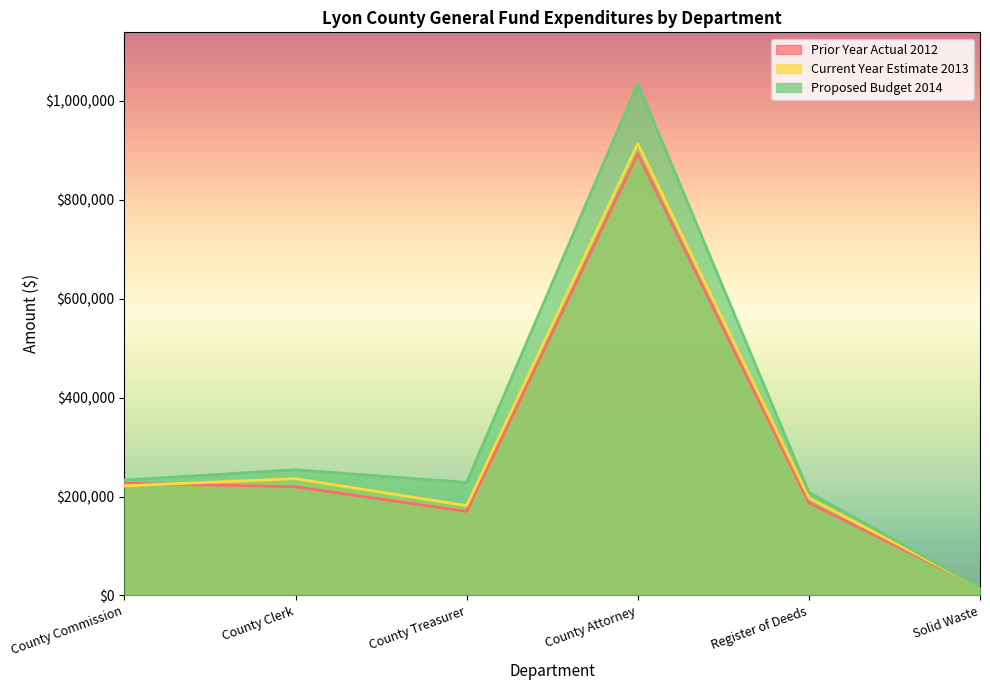

What position from the right is County Commission?

6